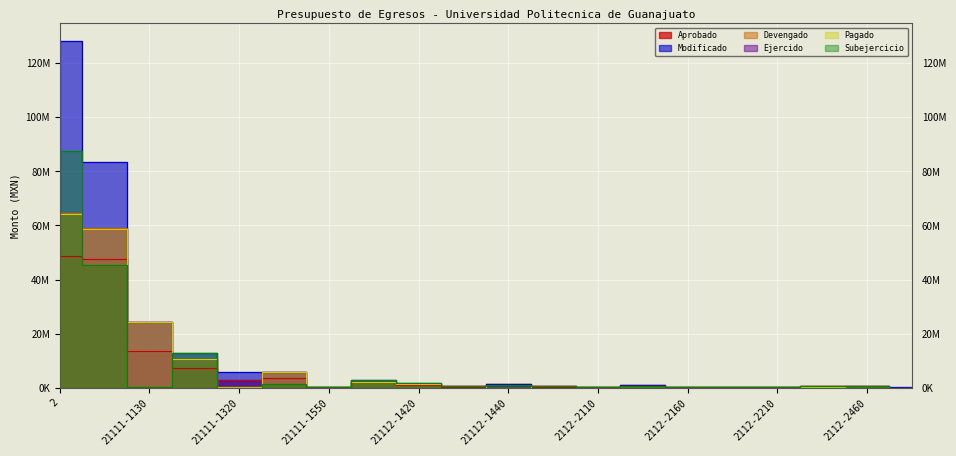

Is this an area chart (filled region under the line)?

No